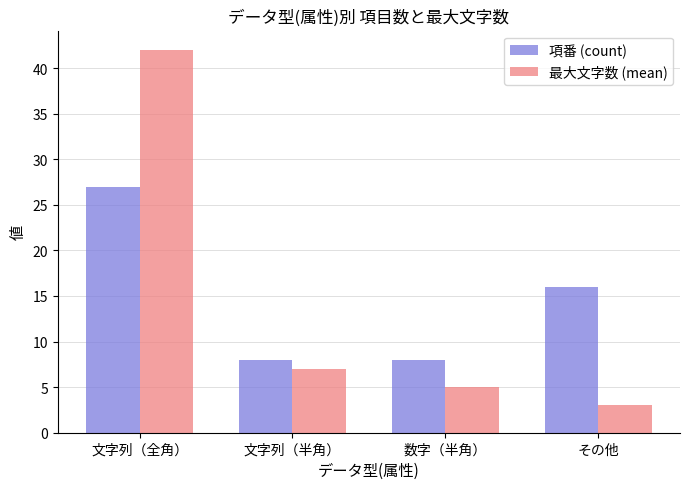

What is the difference between the 項番 (count) values at その他 and 数字（半角）?

8